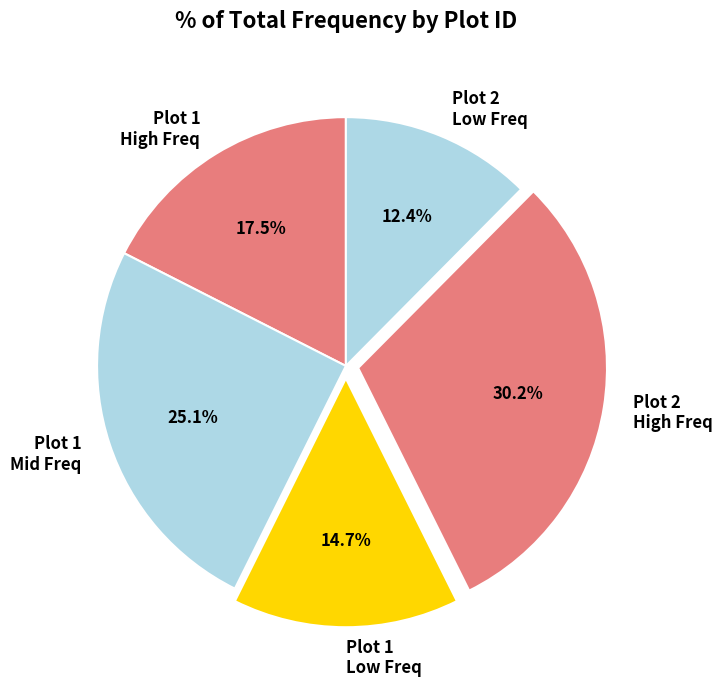

Rank the categories by value from highest to lowest.

Plot 2 High Freq, Plot 1 Mid Freq, Plot 1 High Freq, Plot 1 Low Freq, Plot 2 Low Freq